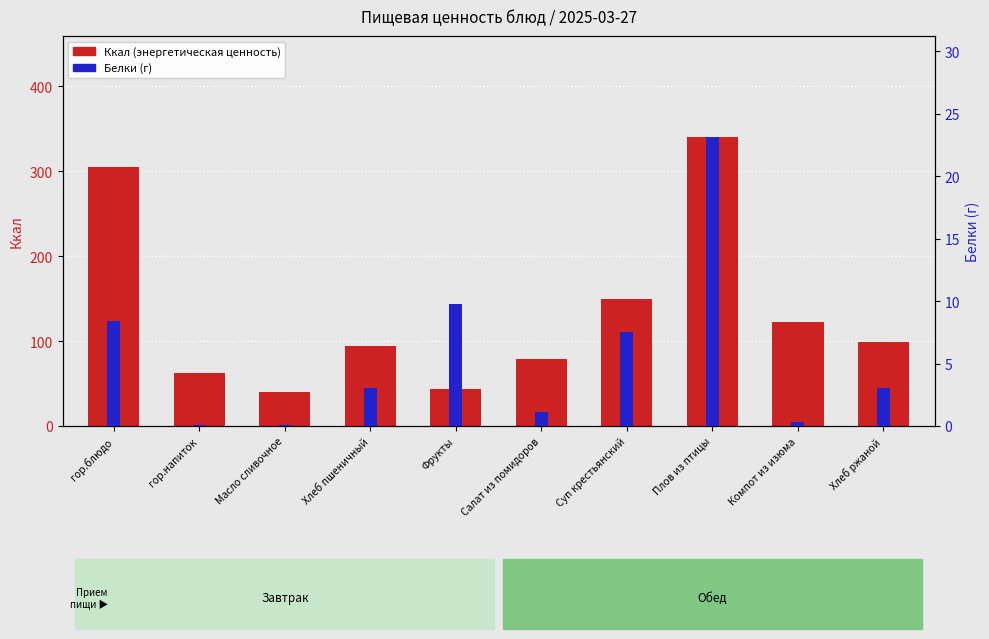

Reading left to right, list all the values displayed in this chart.

Ккал (энергетическая ценность): 304.6	62.0	39.6	94.0	44.0	79.1	149.4	340.1	122.2	98.5
Белки (г): 8.4	0.1	0.1	3.0	9.8	1.1	7.5	23.1	0.3	3.0